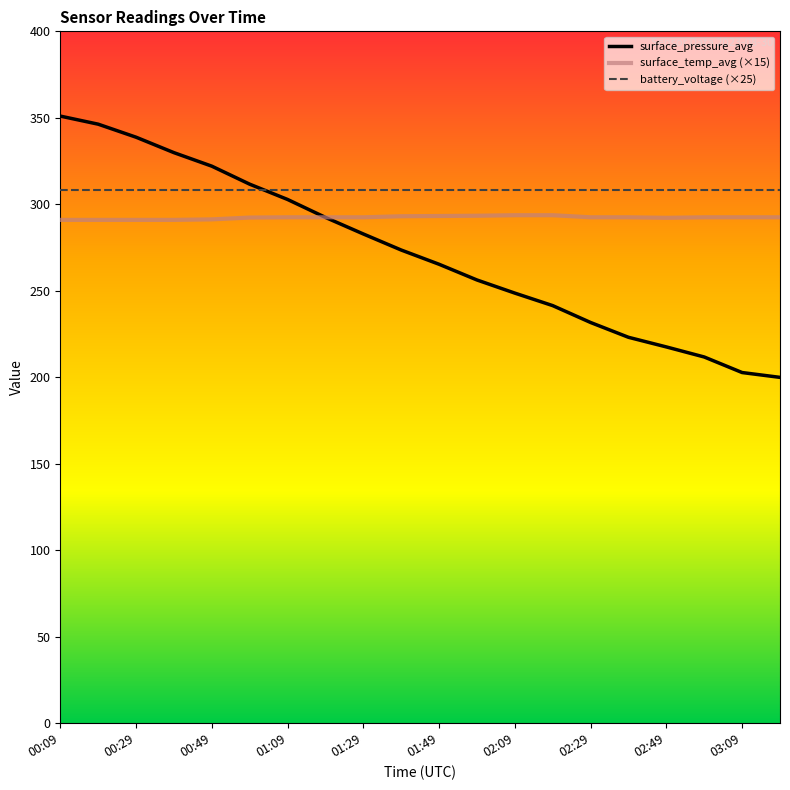

Which series has the widest spread of values?

surface_pressure_avg